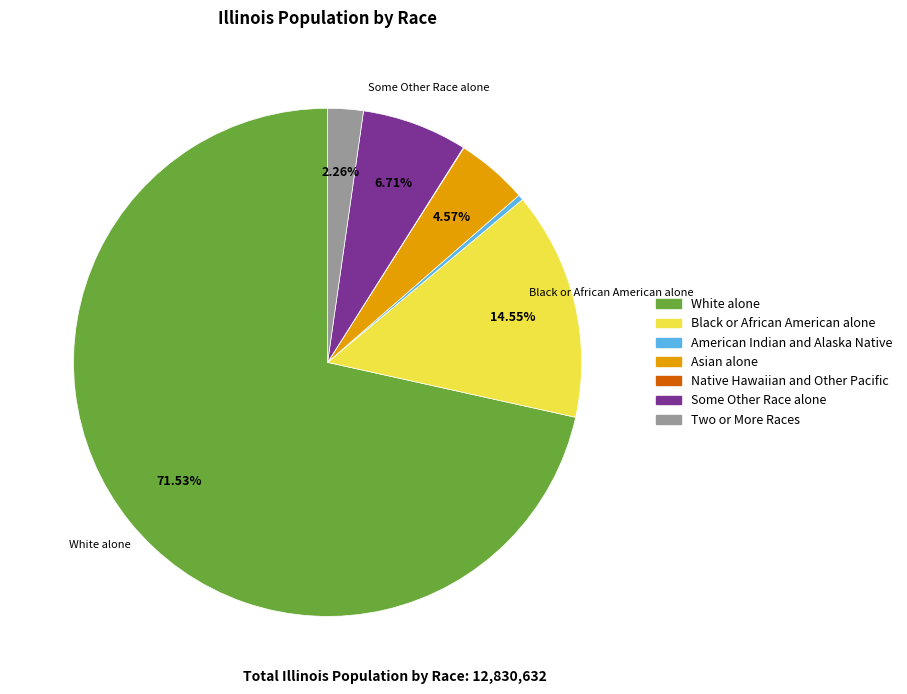

Is Black or African American alone the majority of the pie?

No